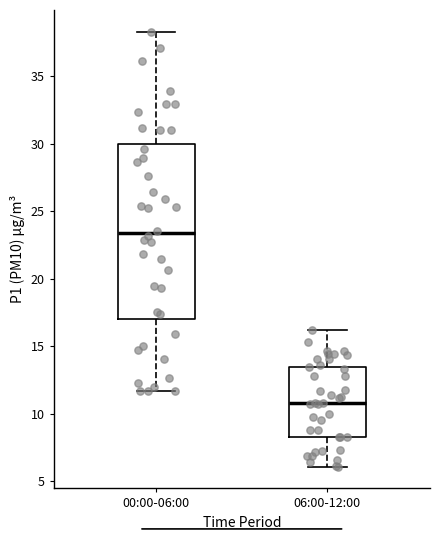

Which box has the lowest median line?

06:00-12:00